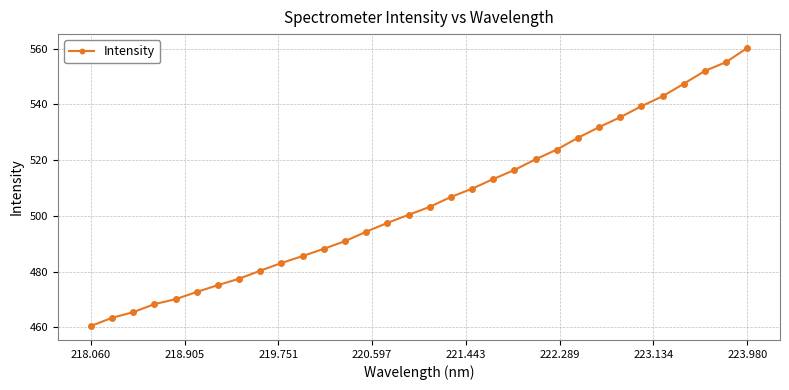

What is the difference between the maximum and minimum values?

99.8